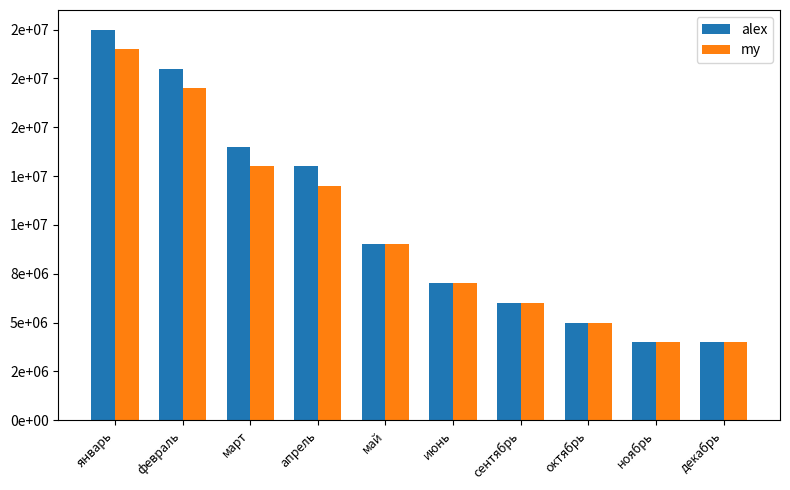

What is the sum of the my values at апрель and январь?

31000000